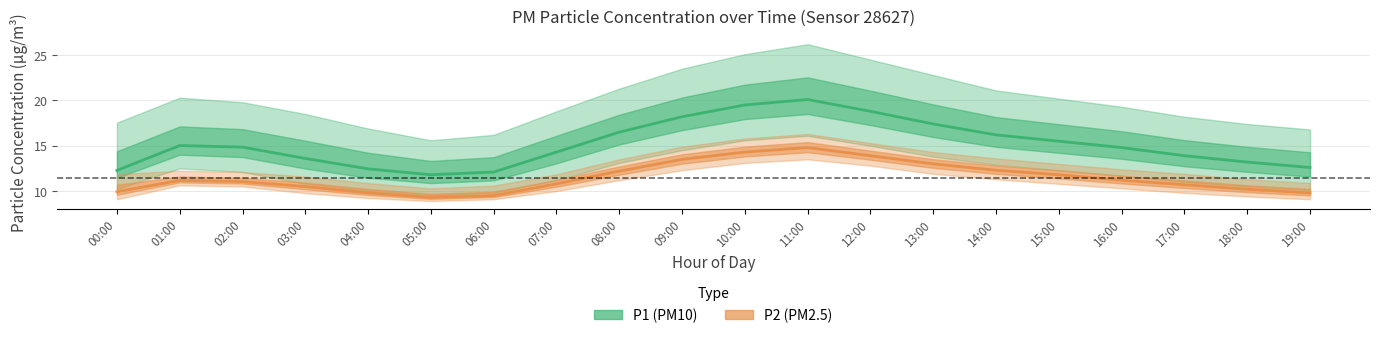

What is the sum of the P2 center values at 12:00 and 05:00?

23.2